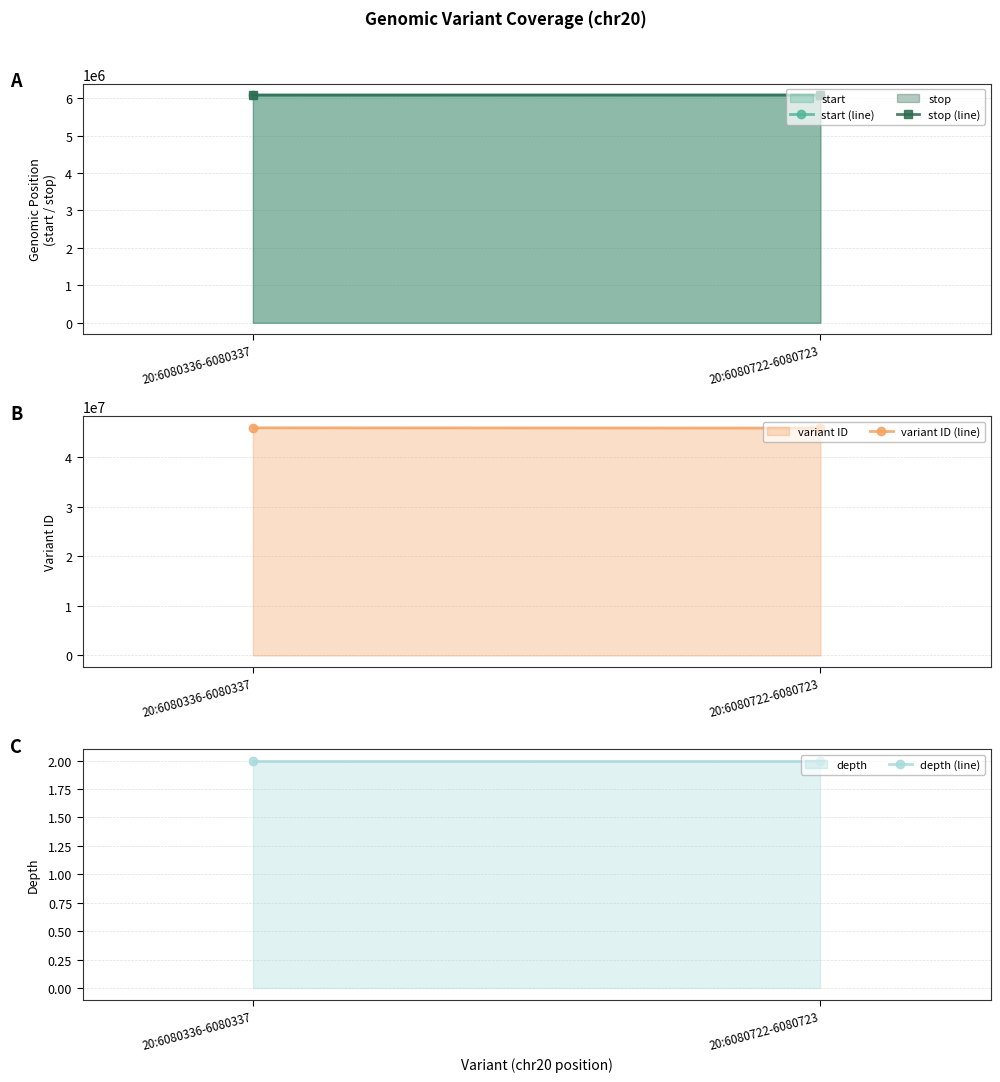

Which category has the highest value in the depth (line) series?

20:6080336-6080337